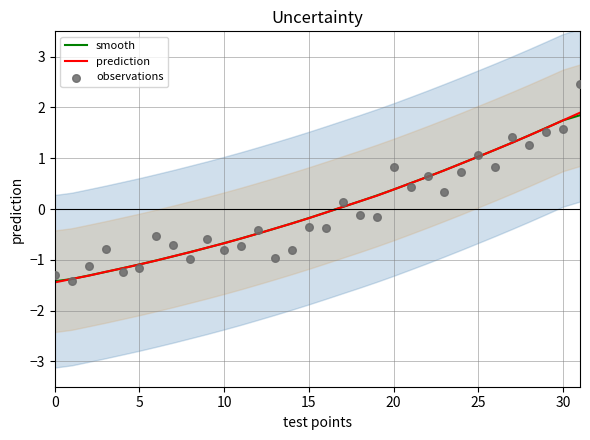

Which series reaches the minimum Y coordinate?

prediction